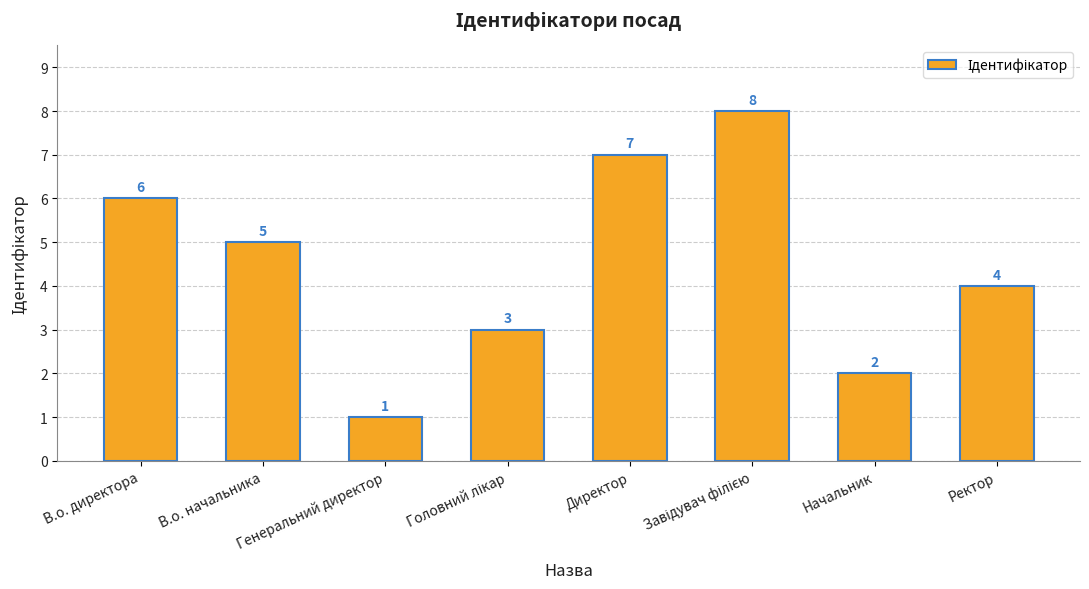

Is it true that the value at Ректор is 4?

True